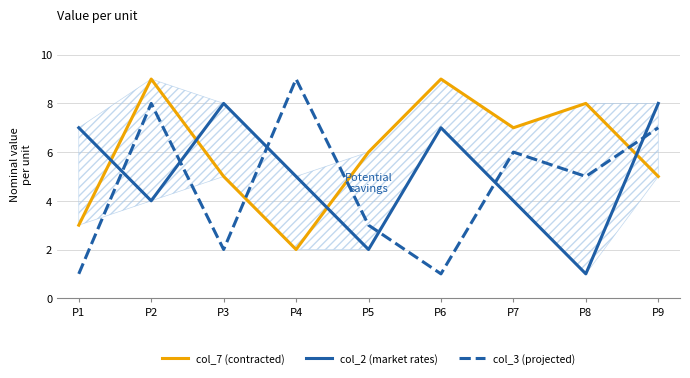

True or false: col_3 (projected) has more than 2 points higher than both neighbors.

True